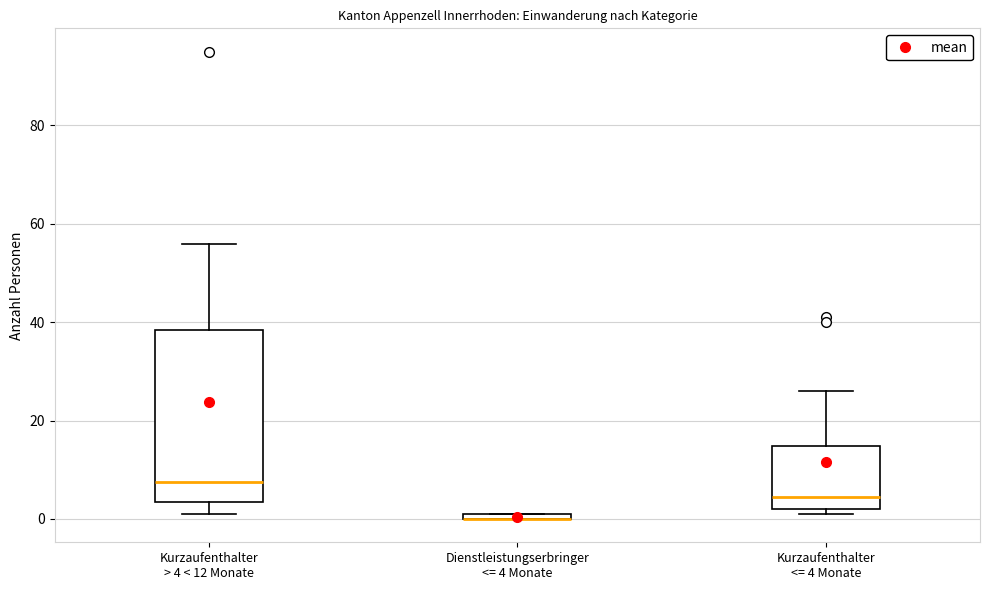

Where is the lower edge of the box for Dienstleistungserbringer <= 4 Monate on the y-axis? The values are not printed on the chart, so give them approximately, as read against the axis.

0